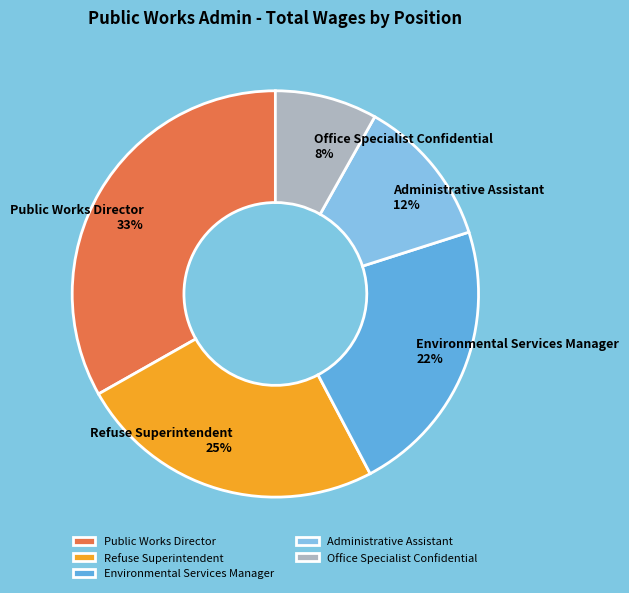

To the nearest percent, what portion does Public Works Director represent?

33%